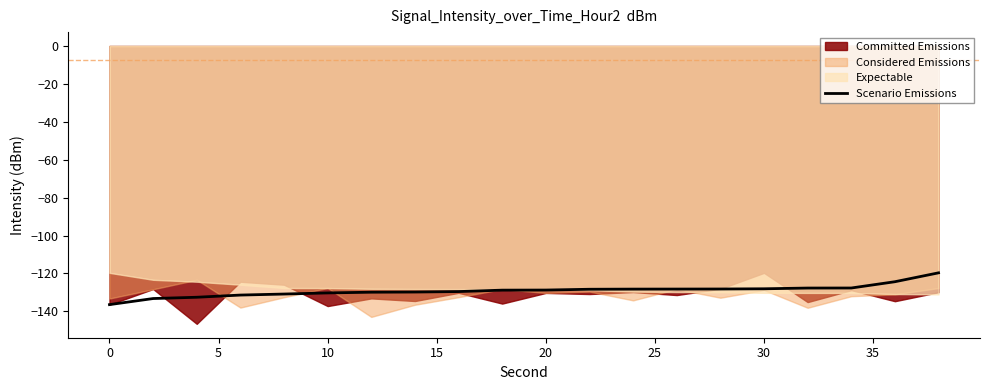

What is the highest value of the Scenario Emissions series?

-119.7